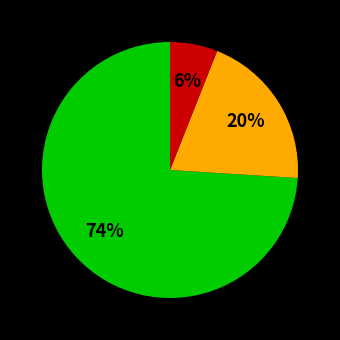

To the nearest percent, what is the difference between the largest and smallest slice percentages?

68%